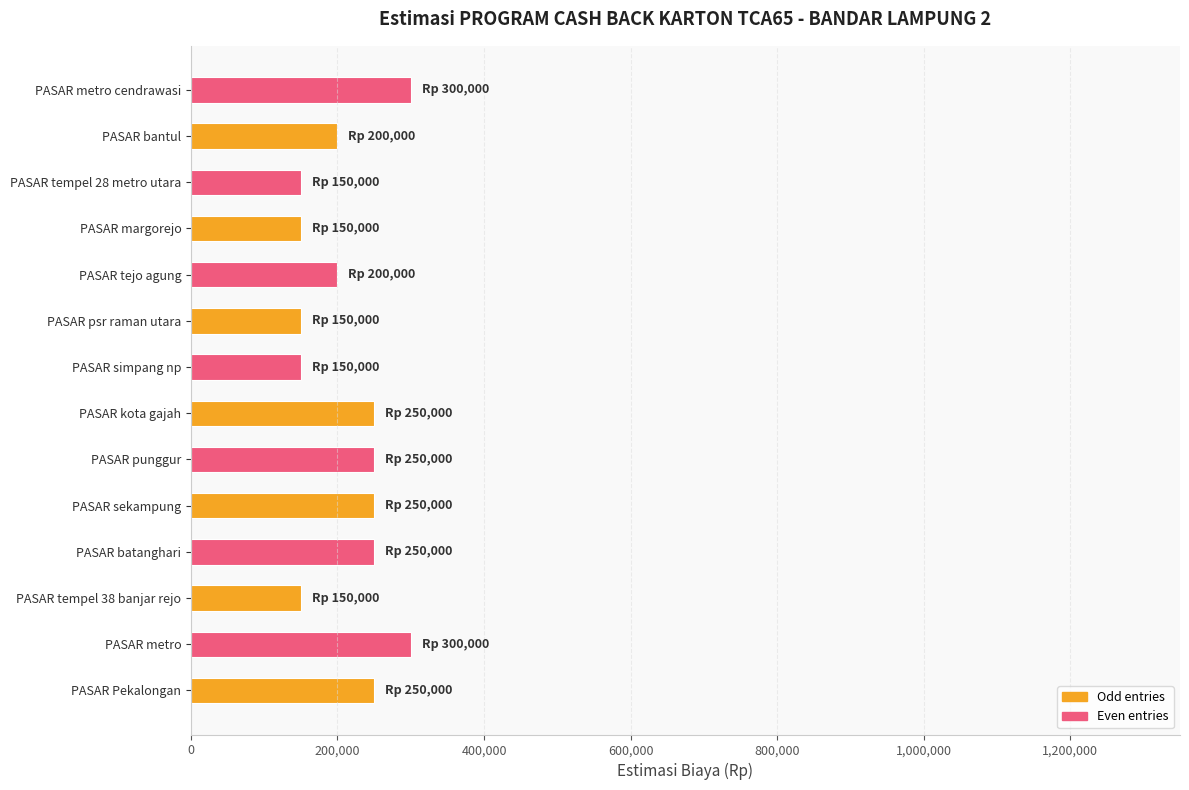

What is the maximum value shown in the chart?

300000